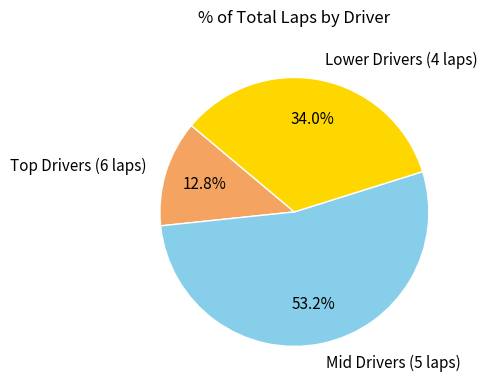

What portion of the pie excludes Mid Drivers (5 laps)?

46.8%